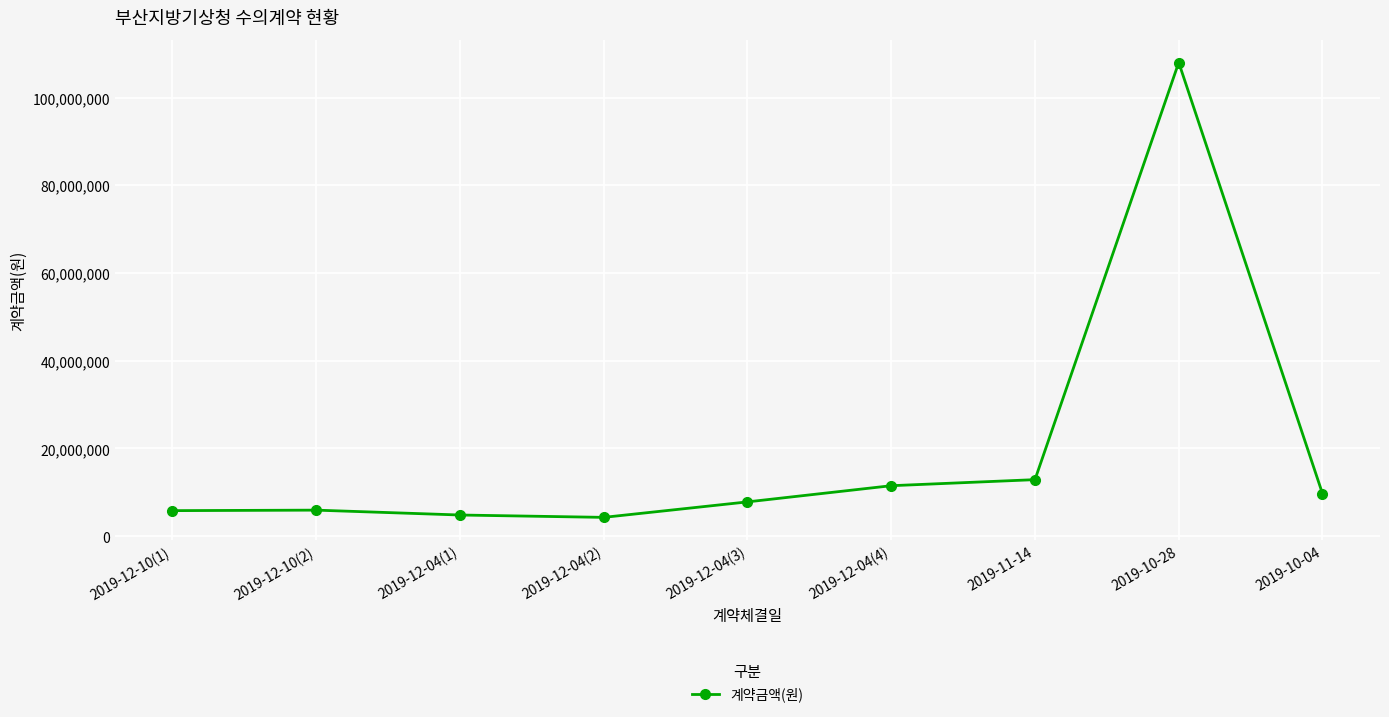

What is the smallest value displayed?

4279000